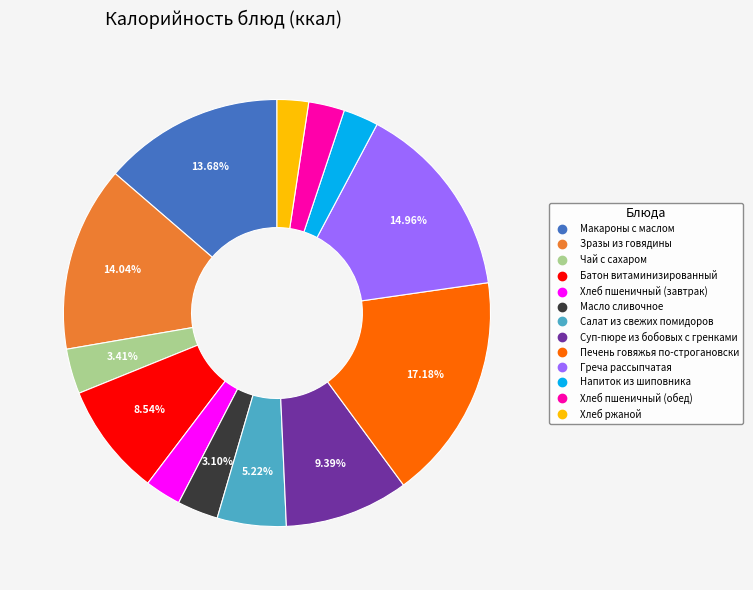

Does any single category account for the majority?

No